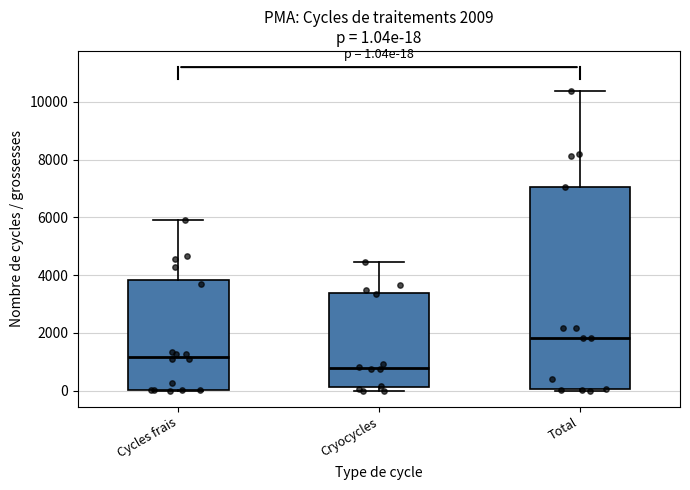

Which box has the lowest median line?

Cryocycles